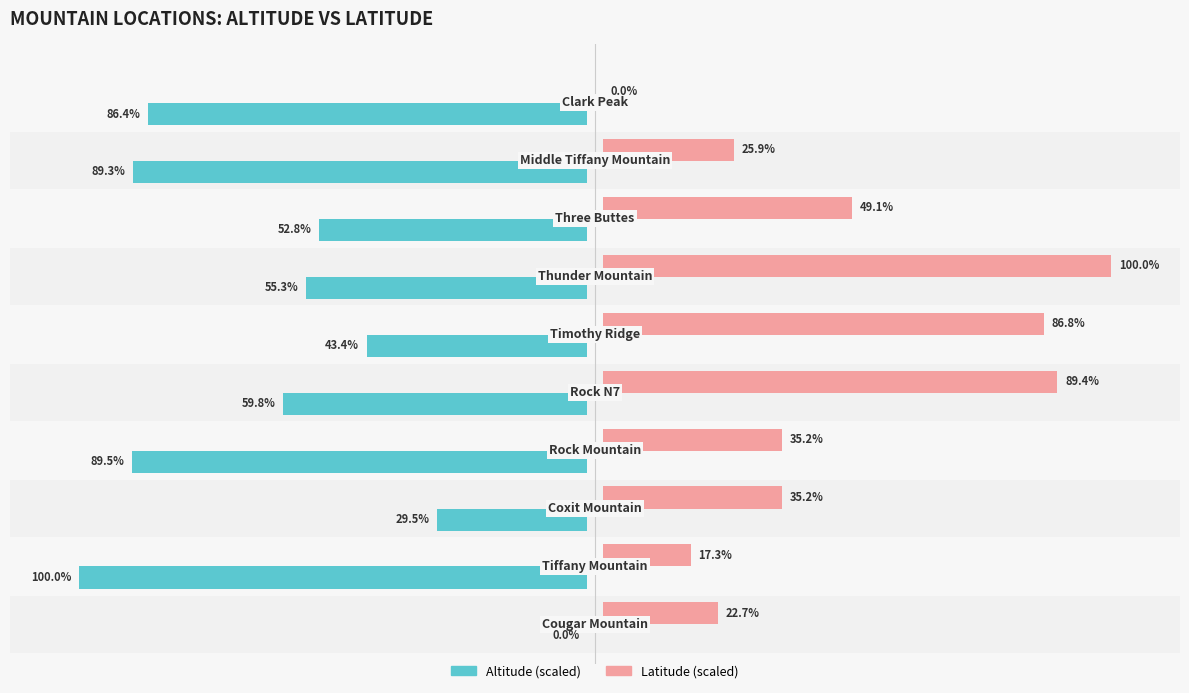

What is the value of the Altitude (scaled) bar at the 7th from the left?

-55.3